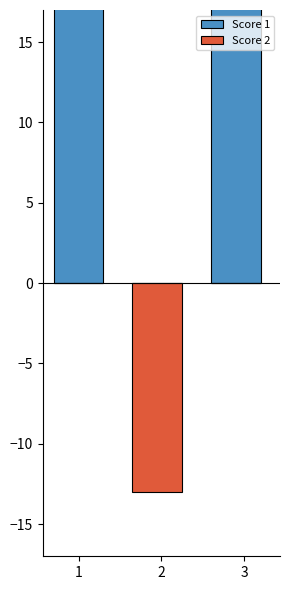

How many bars are there in total?

6